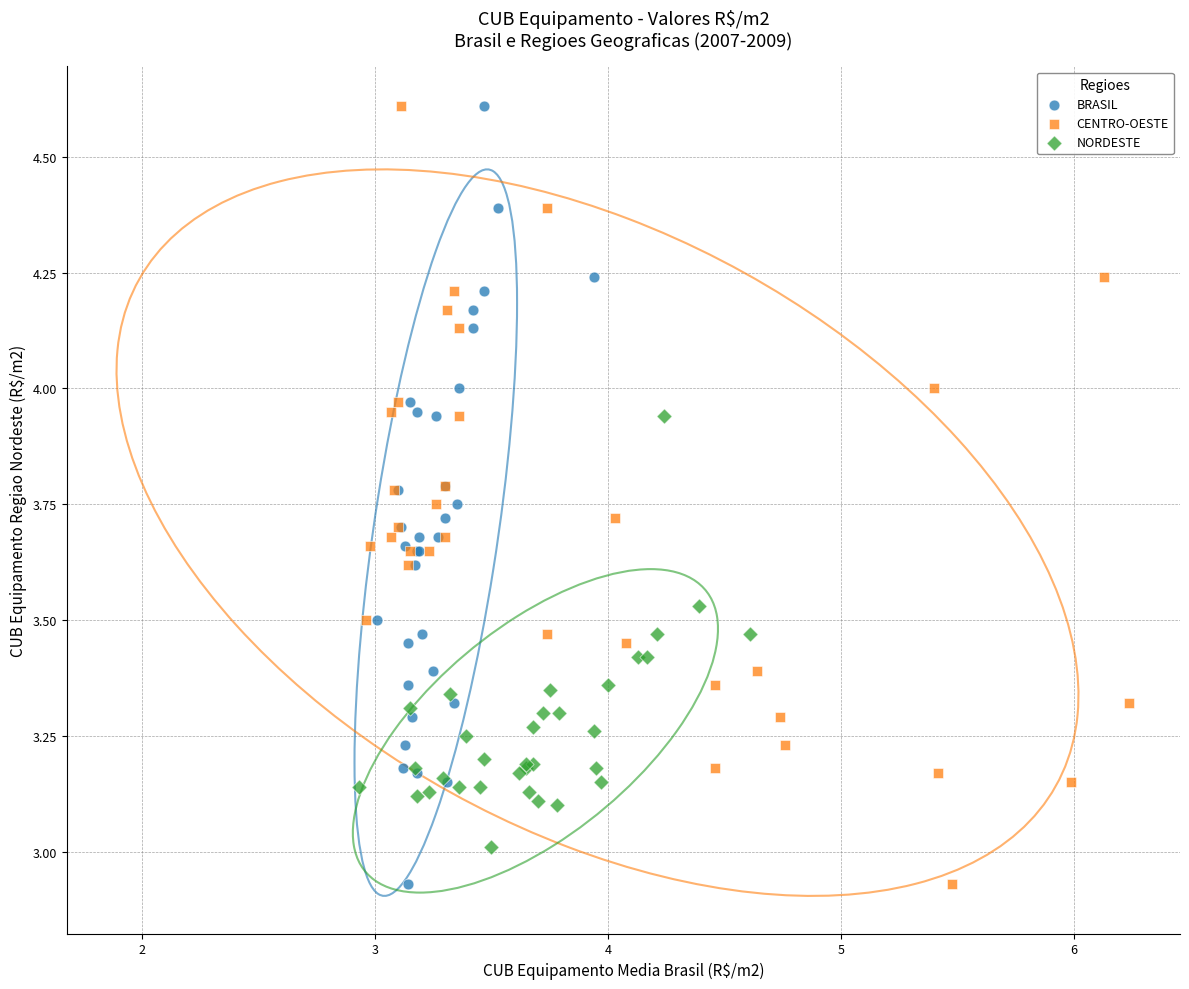

What are all the series names shown in the legend?

BRASIL, CENTRO-OESTE, NORDESTE